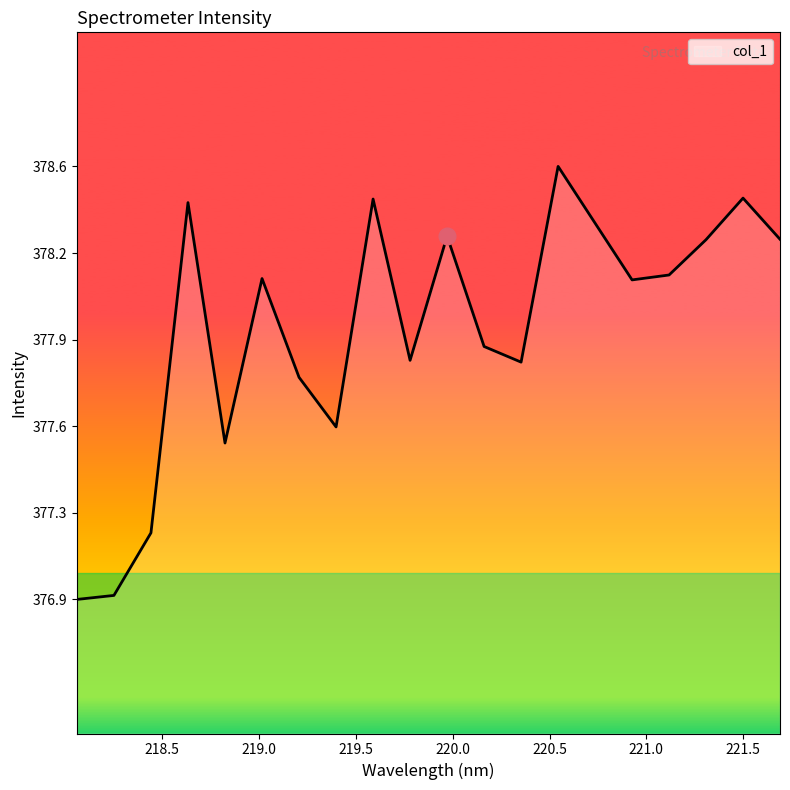

What is the greatest value displayed?

378.6